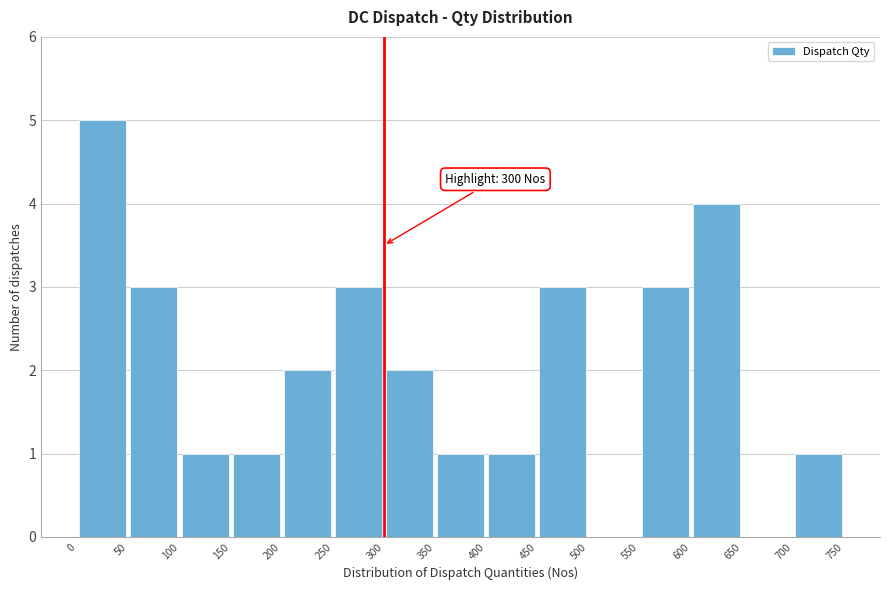

Over which range of the x-axis is the bar tallest?

0 to 50